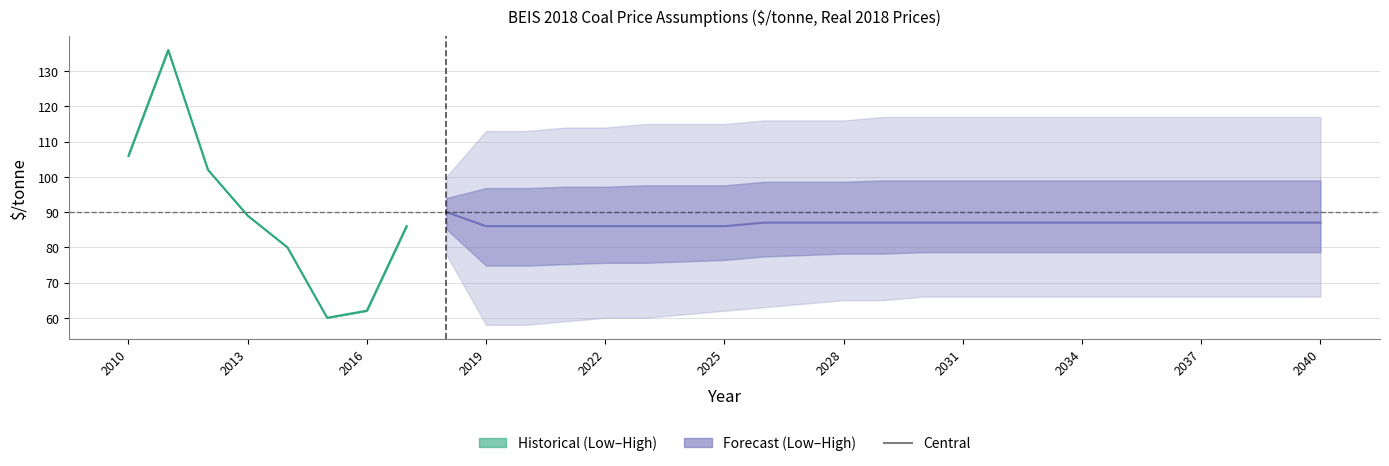

How many series are shown in this chart?

3